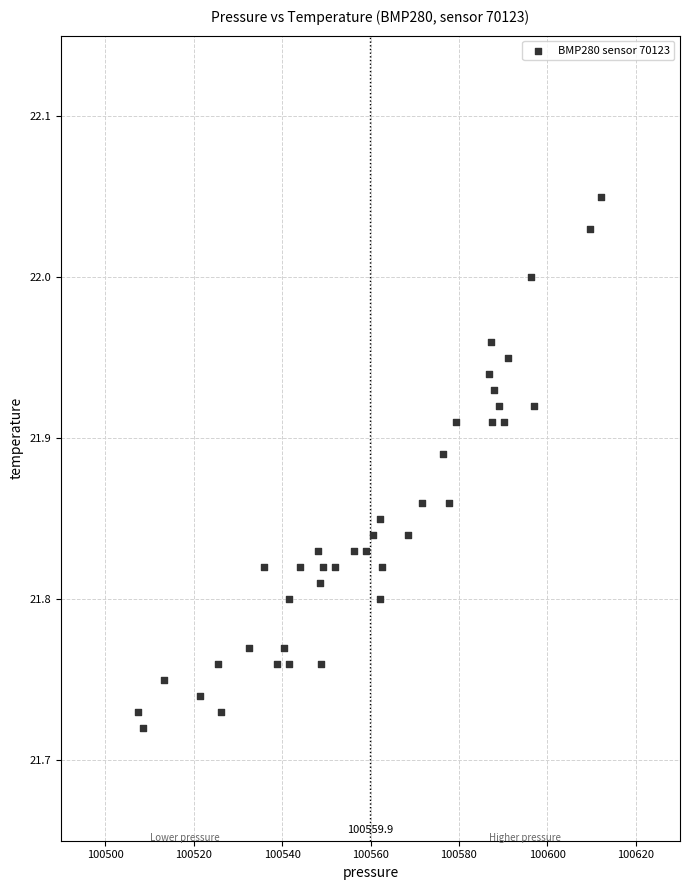

What is the range of X values (max minus min)?

104.6